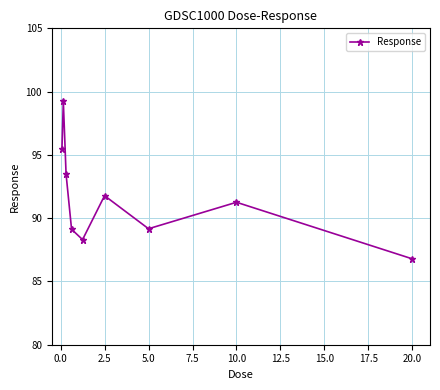

Does the chart display data point markers on the line(s)?

Yes